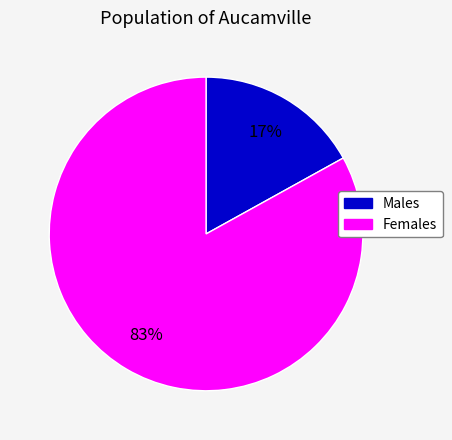

Is there a majority slice in this chart?

Yes